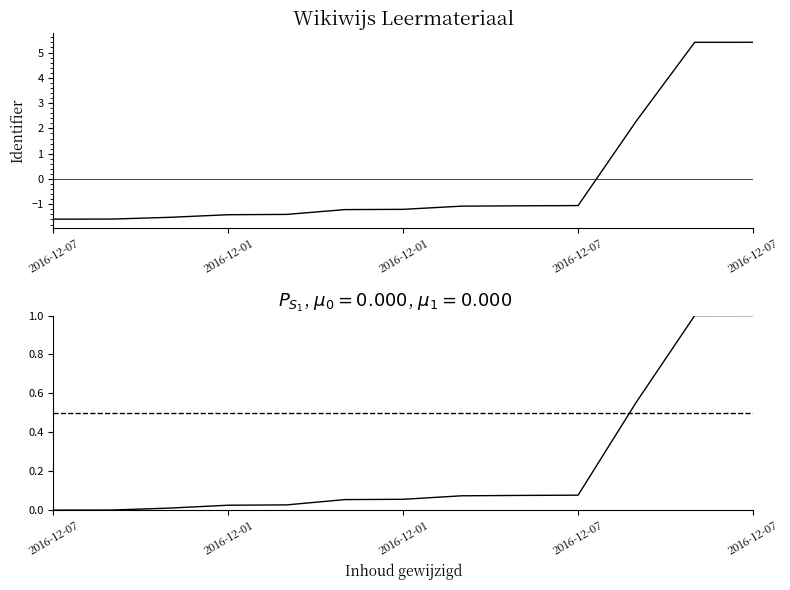

How many lines are shown in the chart?

2